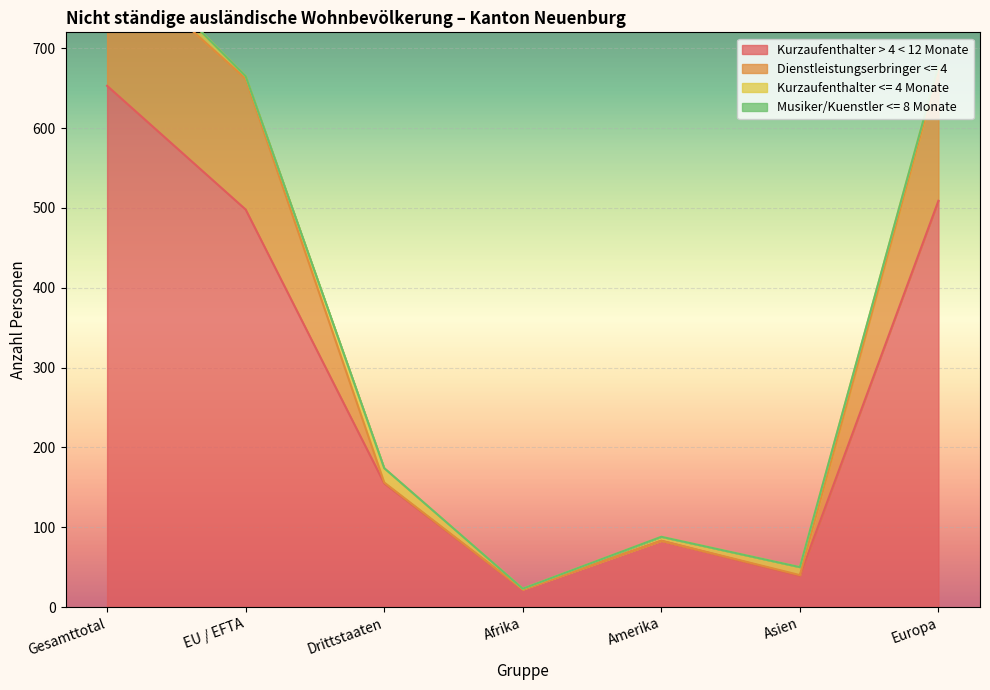

At which label does Kurzaufenthalter > 4 < 12 Monate reach its peak?

Gesamttotal